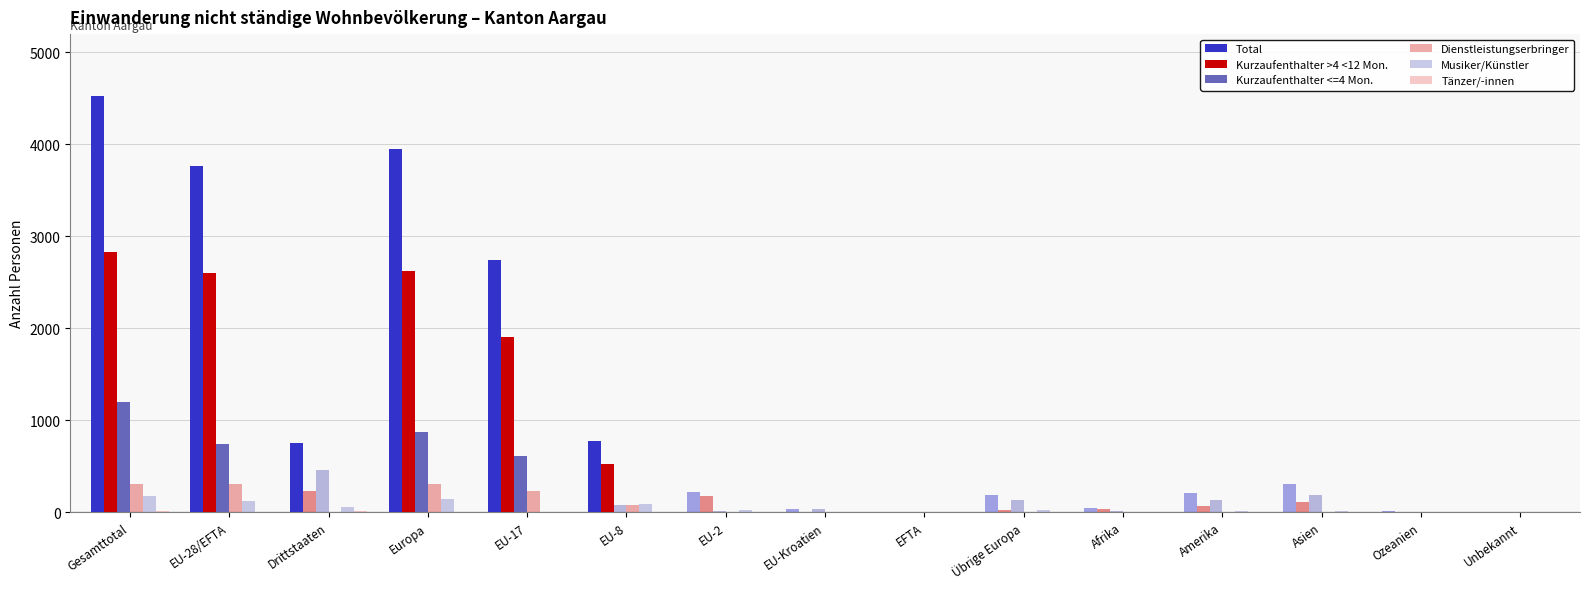

Is it true that Musiker/Künstler equals 2 at EU-Kroatien?

True